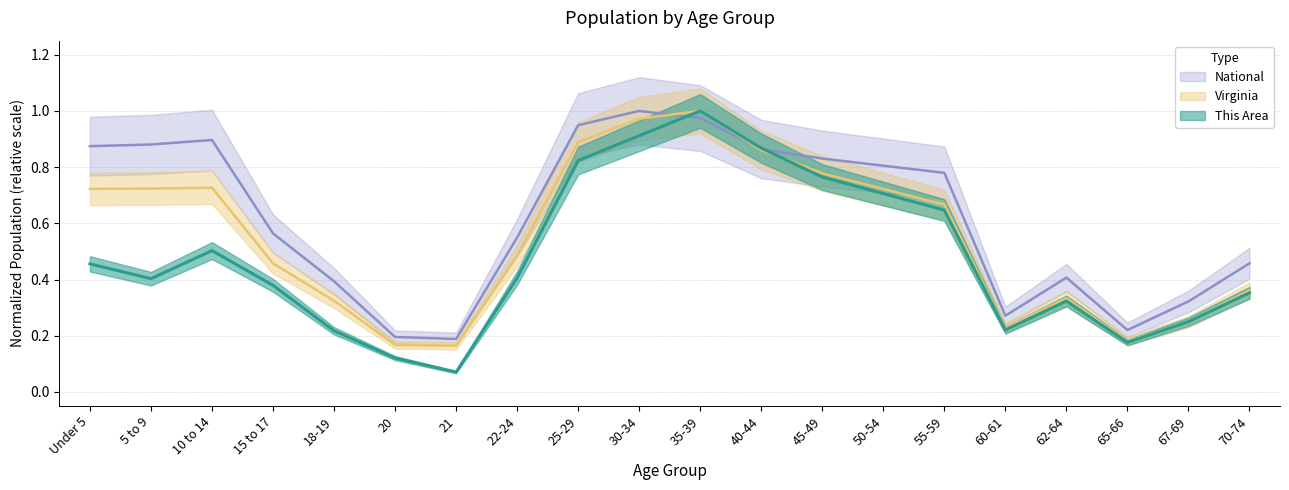

Between 22-24 and 15 to 17, which is larger?

22-24